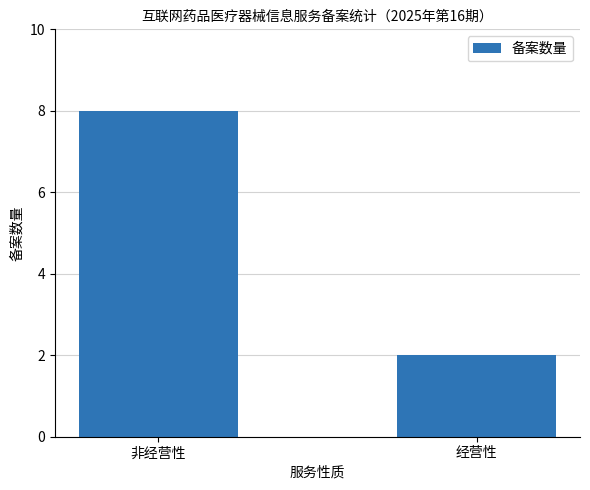

What is the approximate value at 经营性?

2